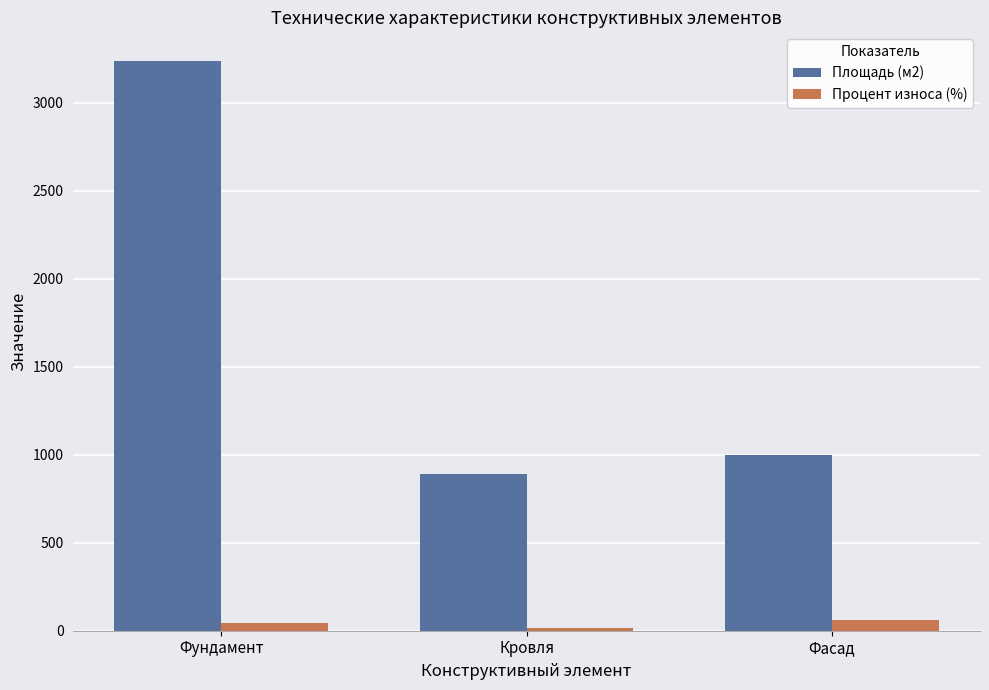

The value of Процент износа (%) at Фасад is 60. True or false?

True